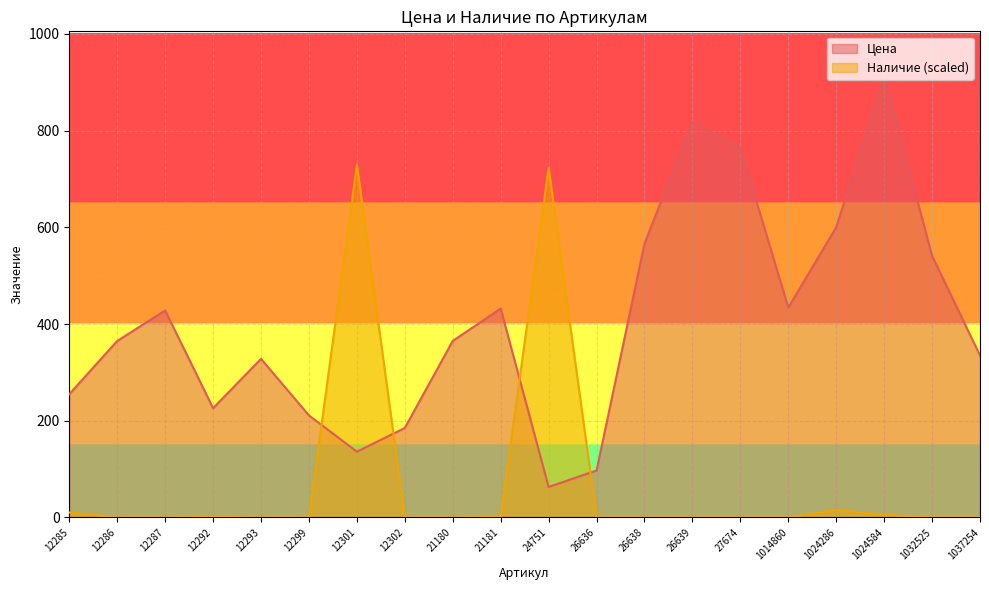

What is the value of the Цена point at the 7th from the left?

136.0